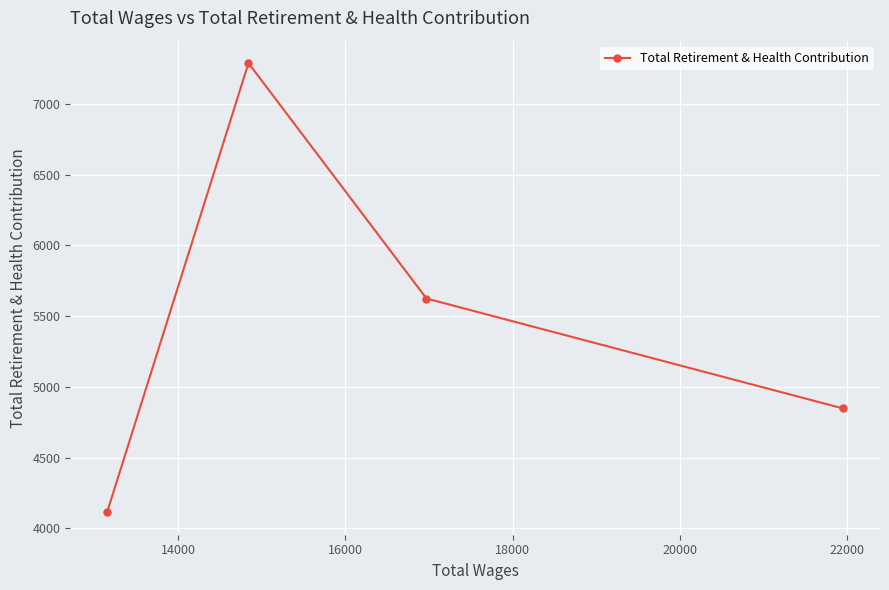

How many lines are shown in the chart?

1